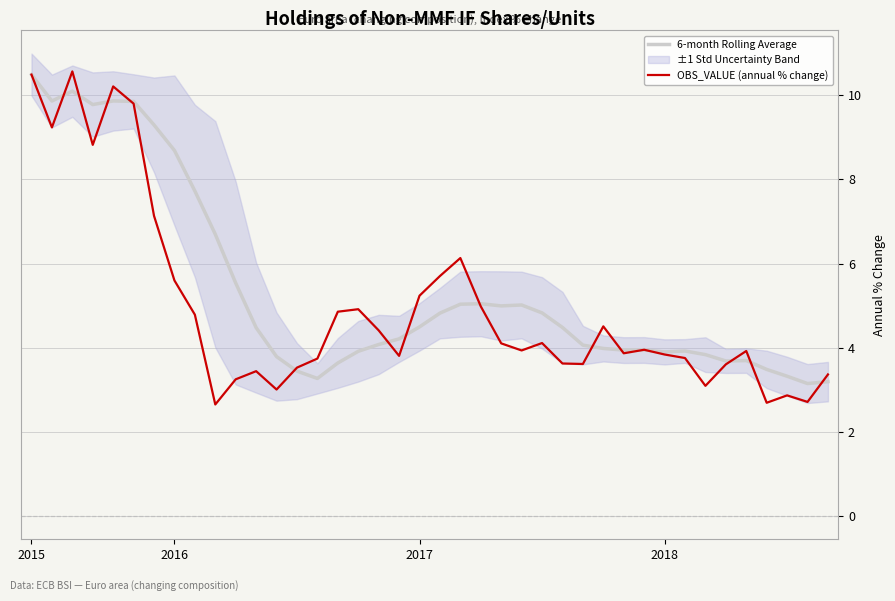

How many data points in OBS_VALUE (annual % change) are above 3?

36